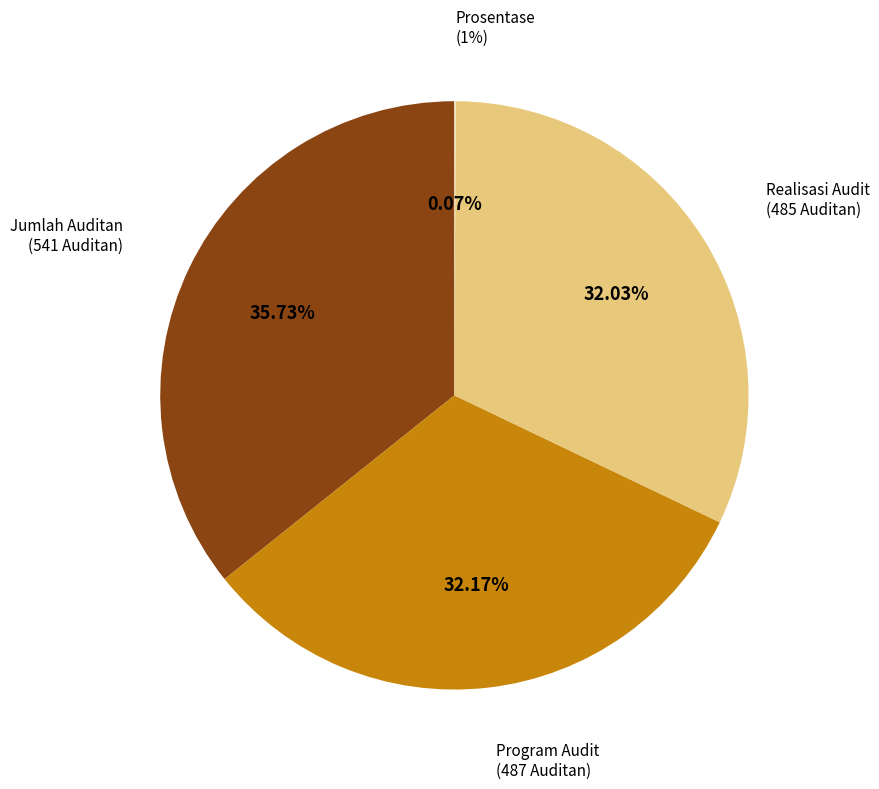

How many segments does this pie chart have?

4